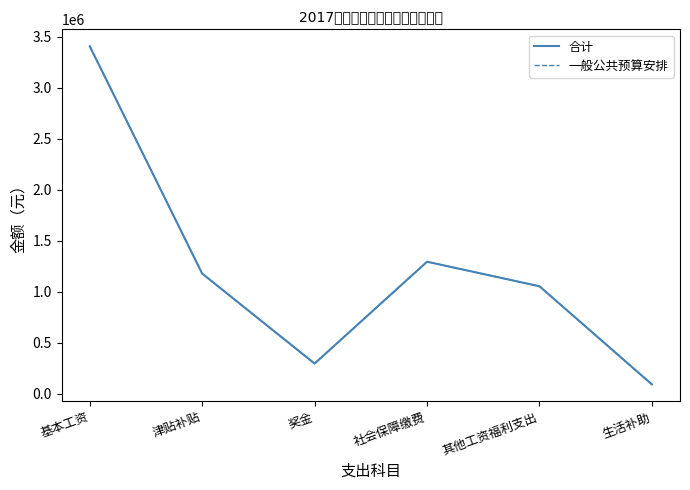

Does the chart have visible grid lines?

No